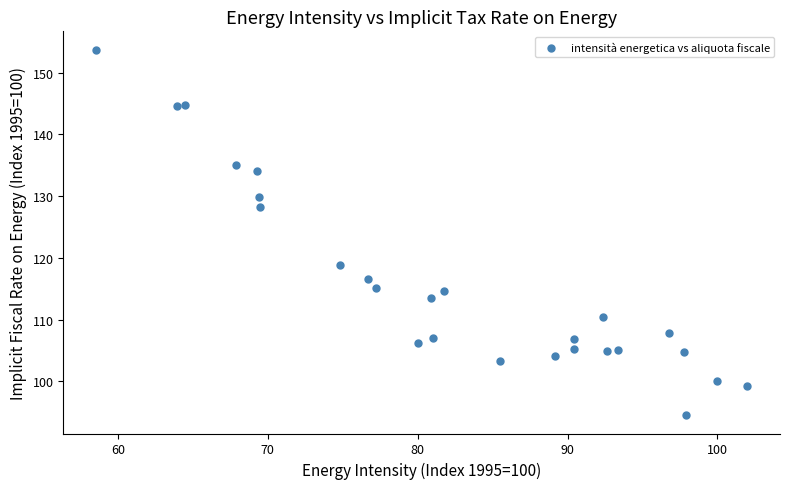

What is the range of Y values (max minus min)?

59.2